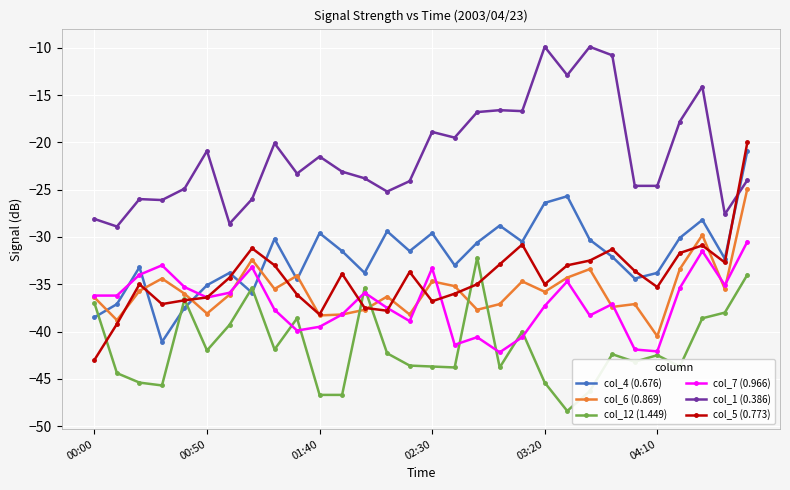

True or false: col_7 (0.966) and col_1 (0.386) intersect in this chart.

False